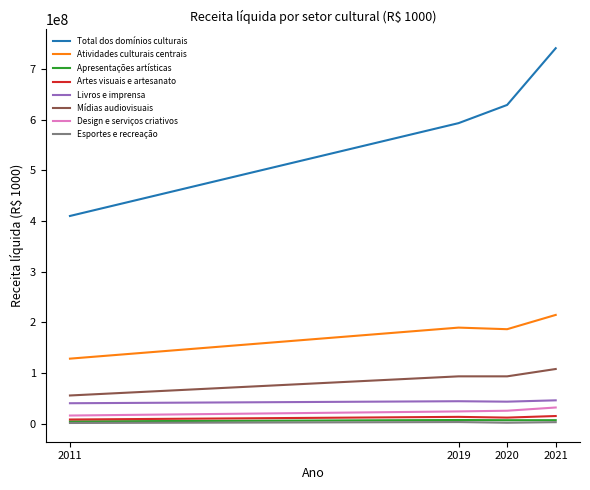

True or false: Artes visuais e artesanato and Total dos domínios culturais cross at least once.

False